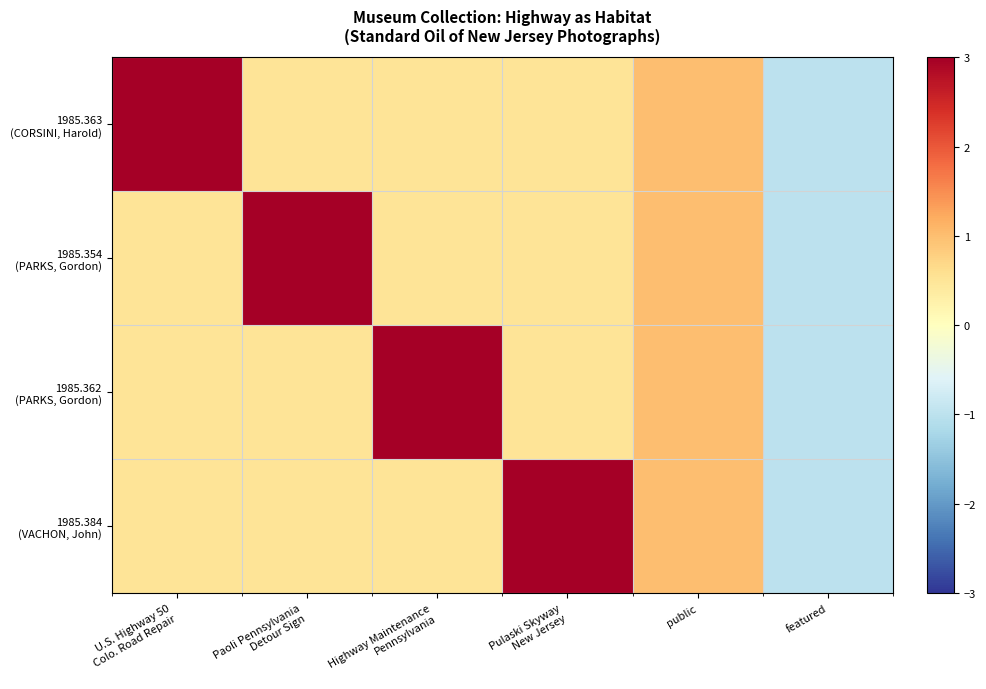

Rank the series at U.S. Highway 50 Colo. Road Repair from lowest to highest value.

1985.354 (PARKS, Gordon), 1985.362 (PARKS, Gordon), 1985.384 (VACHON, John), 1985.363 (CORSINI, Harold)